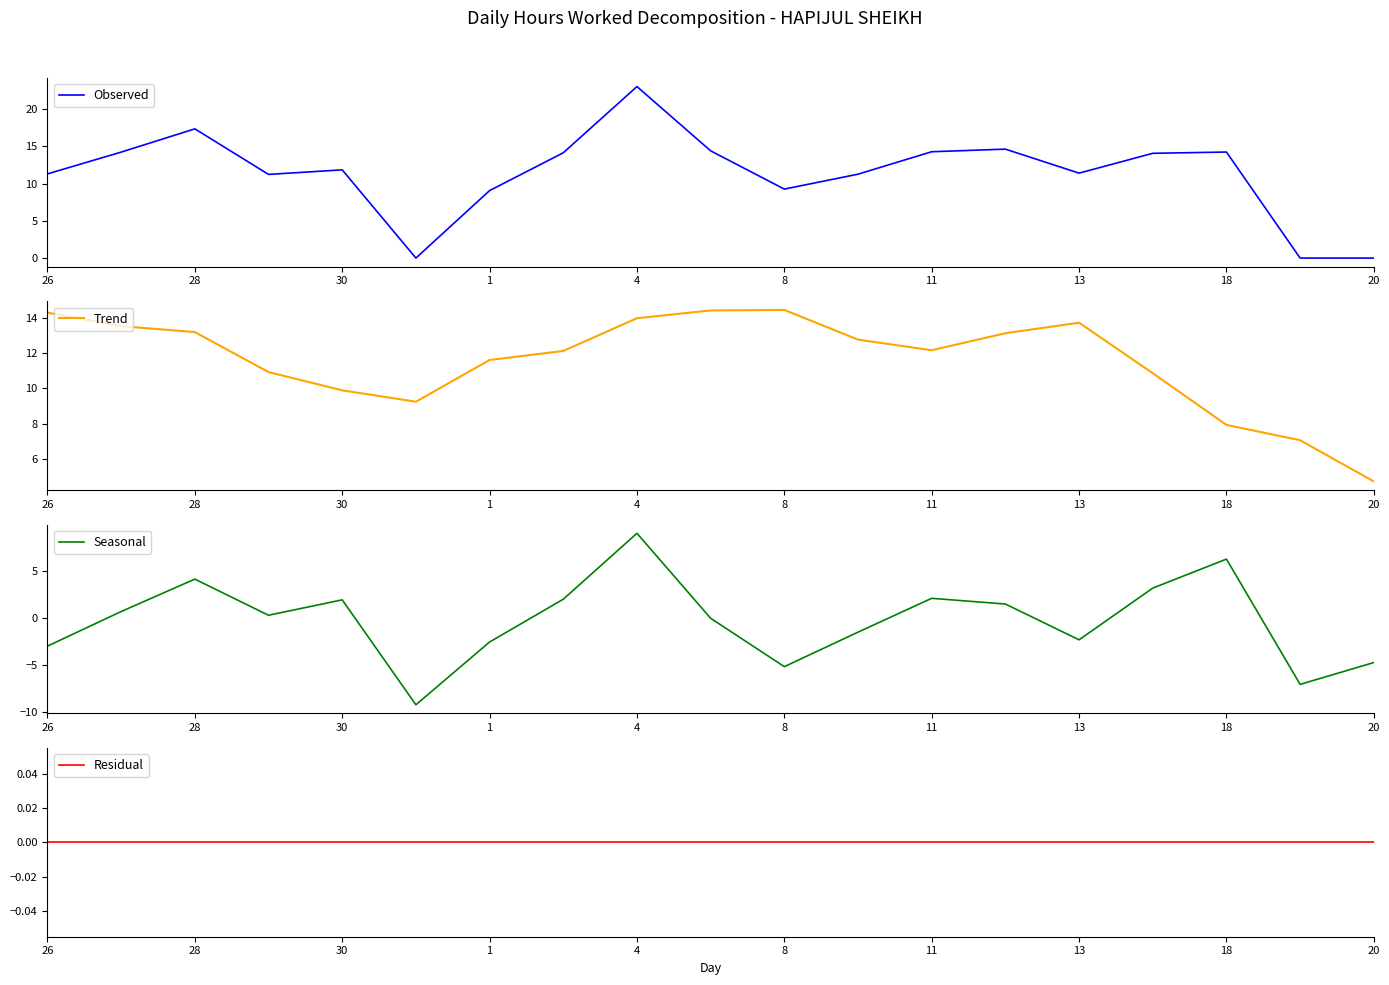

What is the smallest value displayed?

-9.2